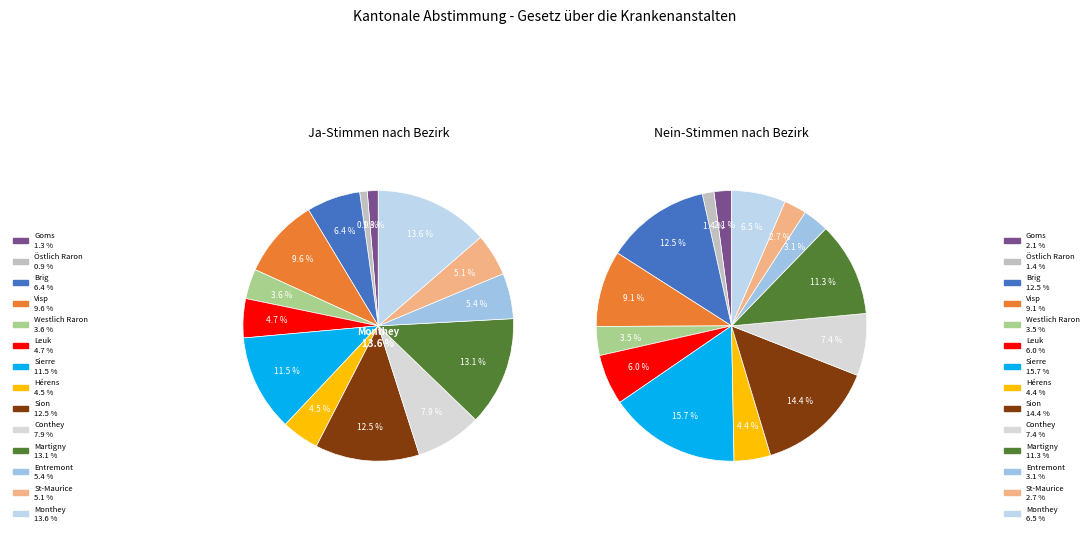

Rank the series by their average value, from lowest to highest.

Ja, Nein